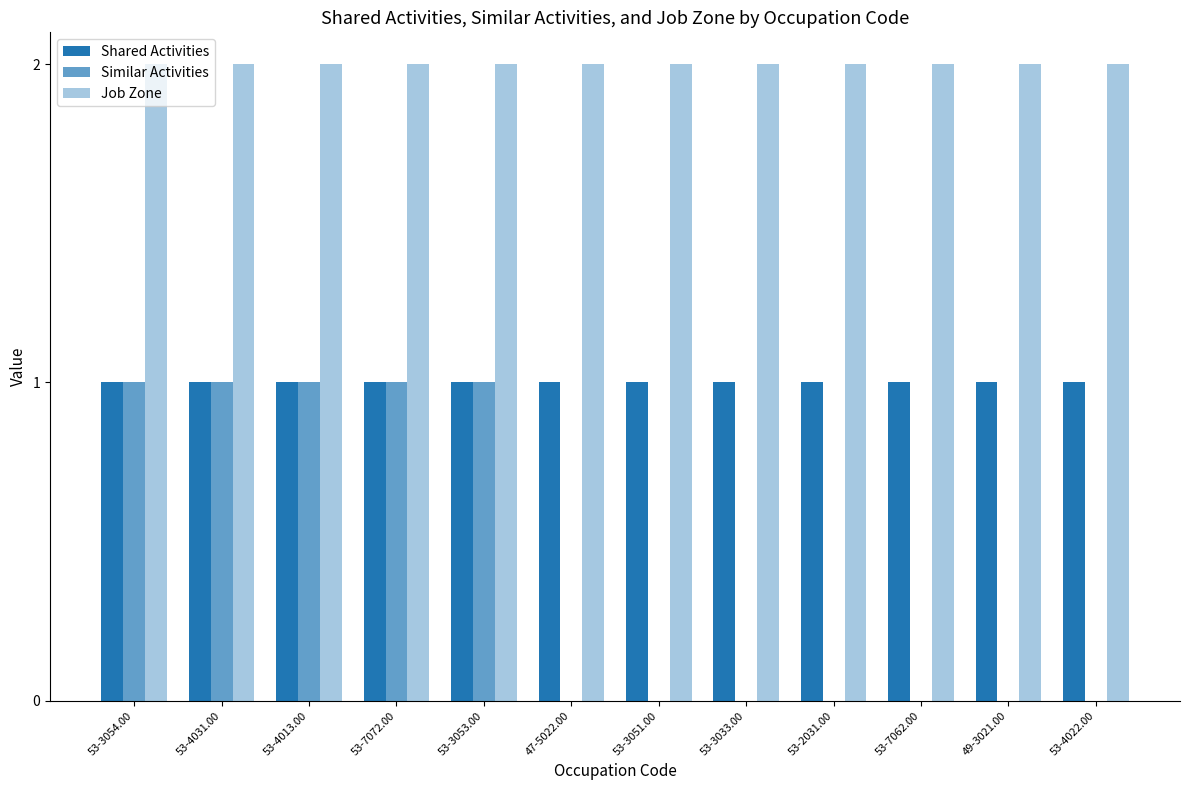

Count the number of data series in this chart.

3